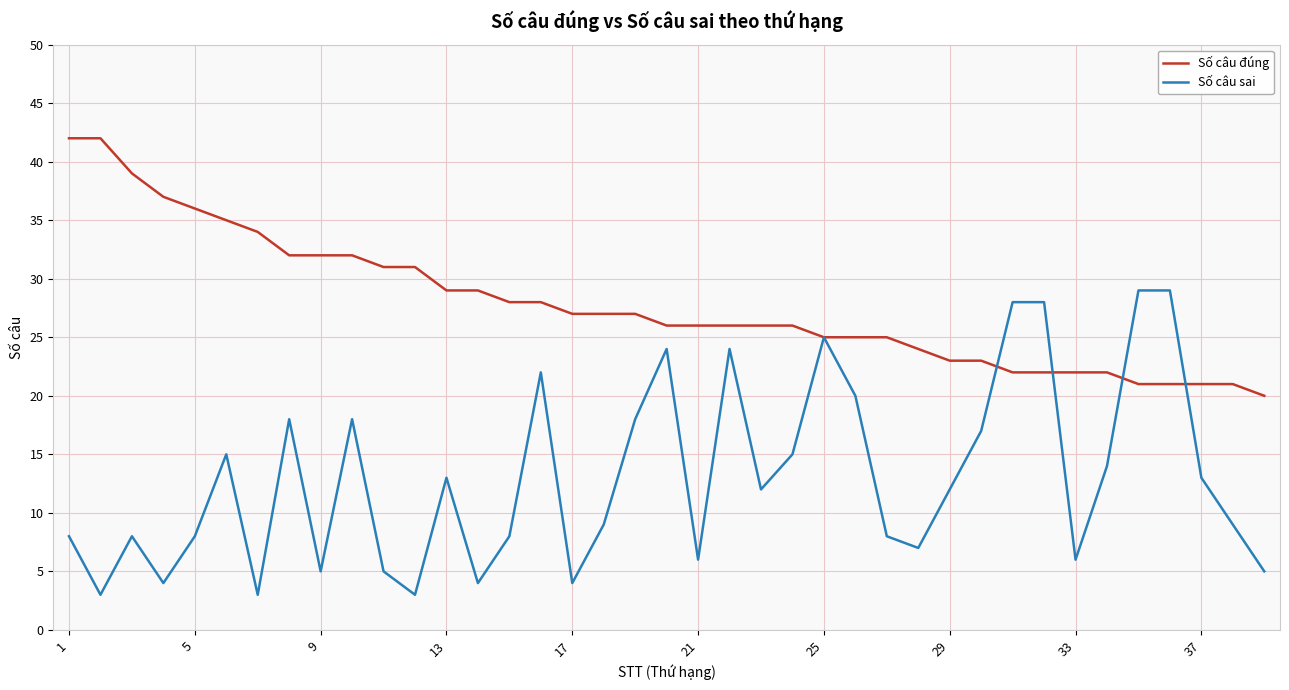

Which series has the largest range (max minus min)?

Số câu sai